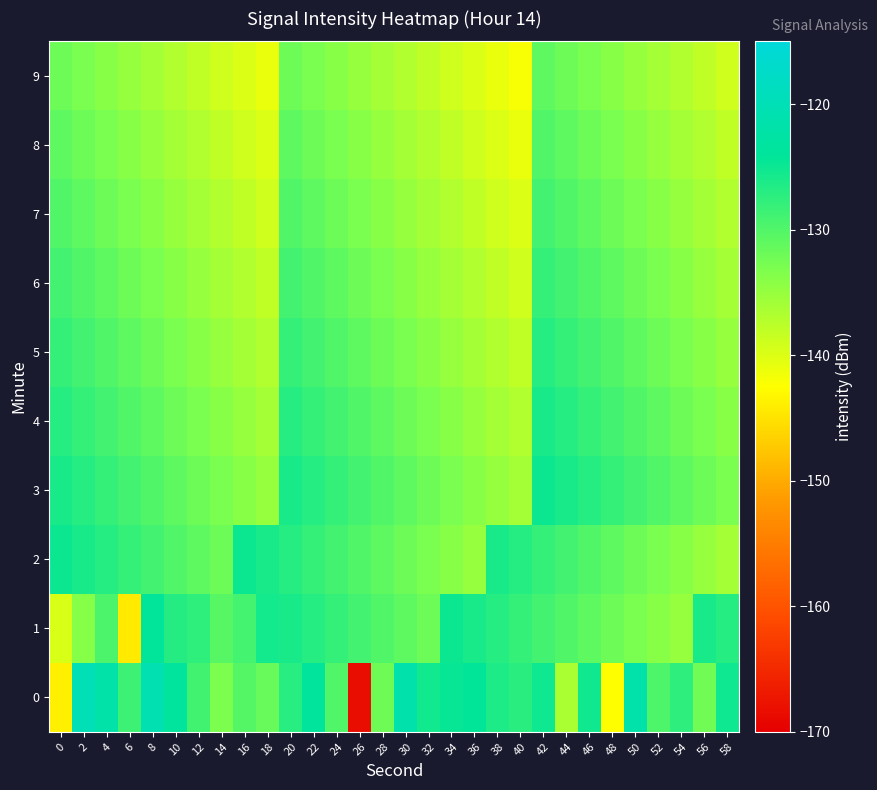

What is the spread (max minus min) of values at 46?

7.6